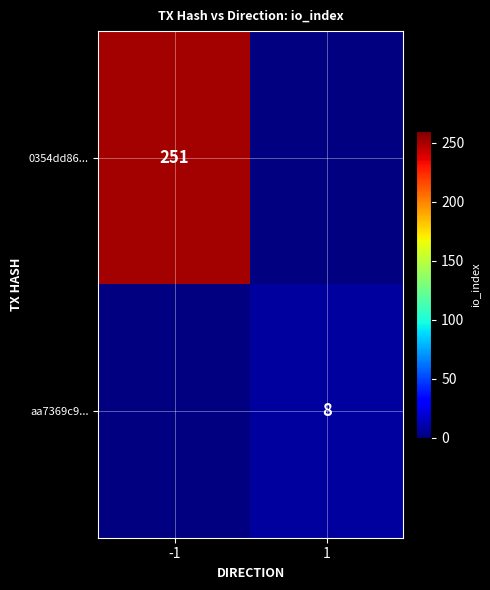

The aa7369c9... series shows 5 at 1. True or false?

False